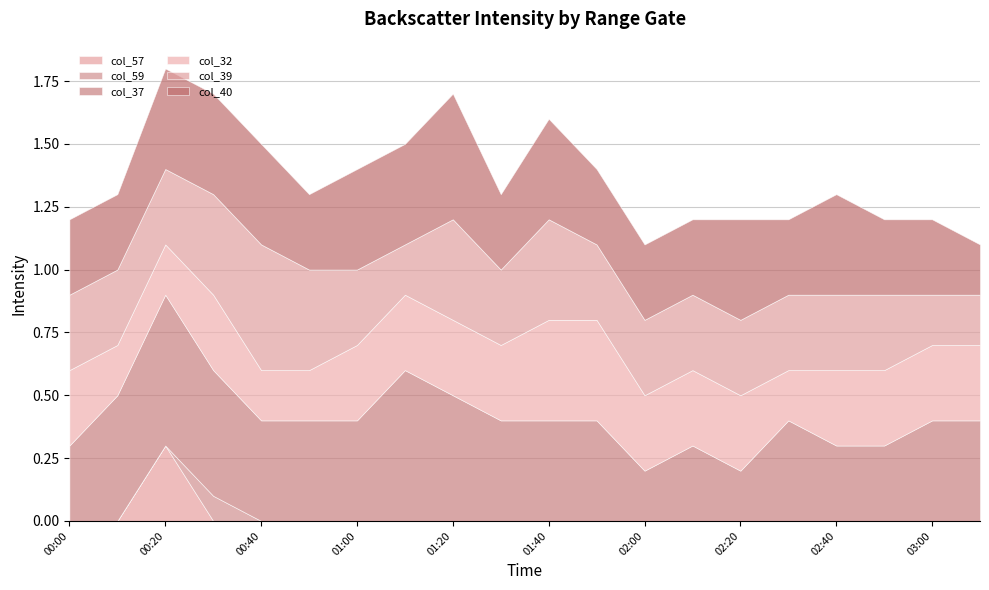

True or false: col_40 has a value of 0.2 at 2011/05/13 00:30.

False